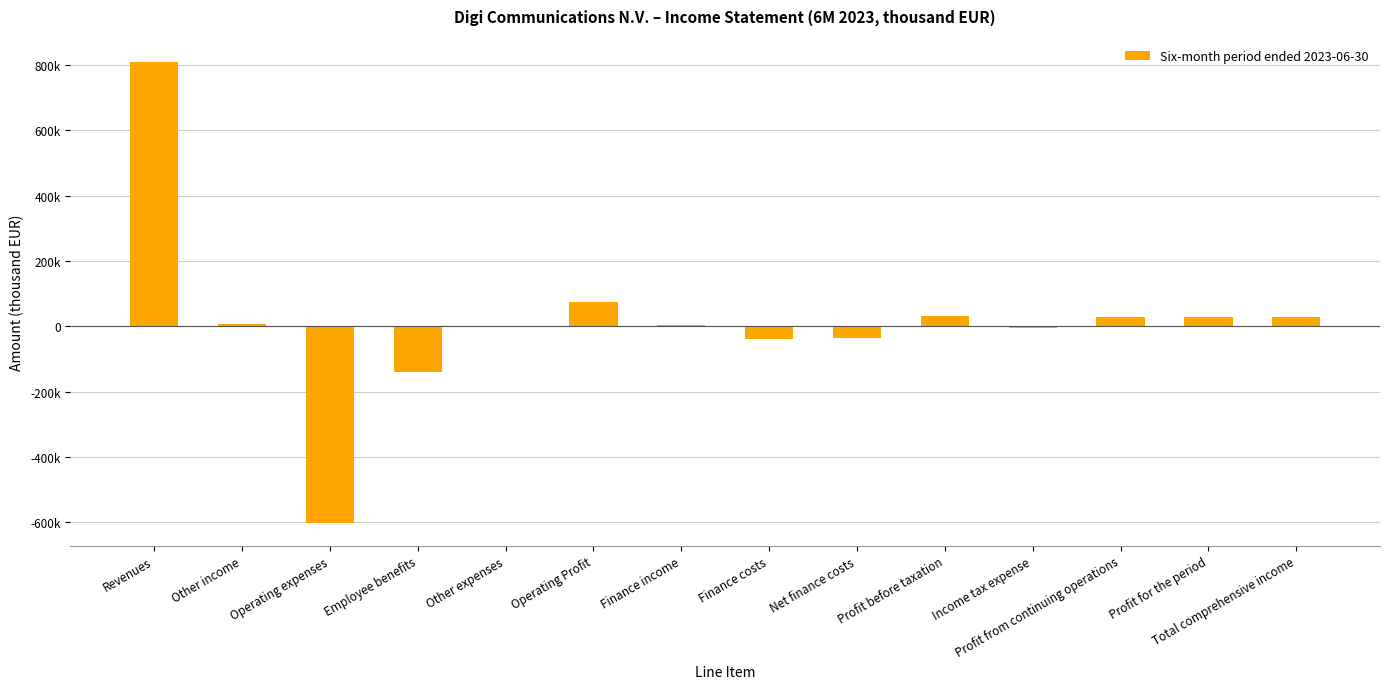

What is the label of the 3rd bar from the right?

Profit from continuing operations